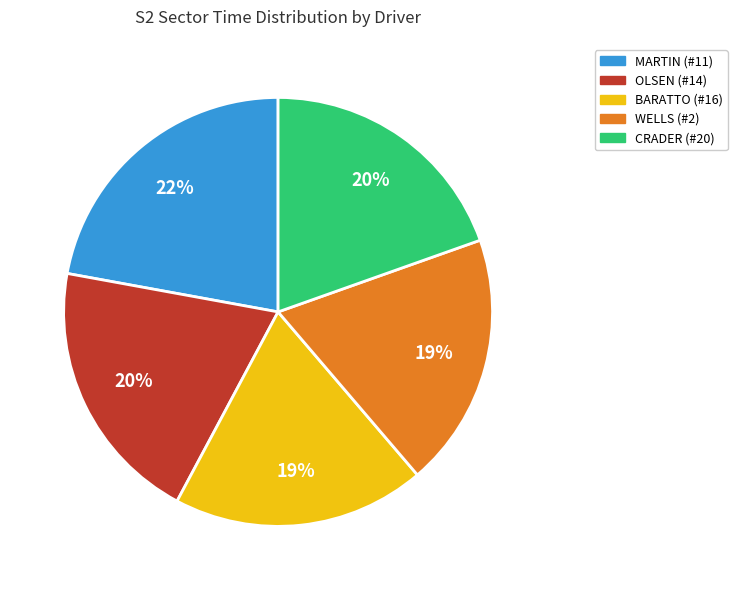

Does any single category account for the majority?

No